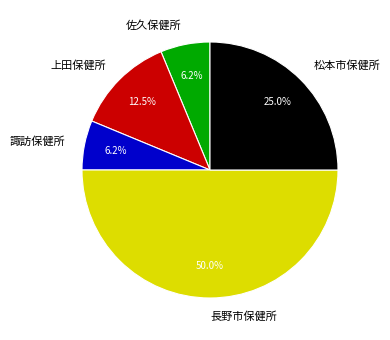

What is the largest slice in the pie chart?

長野市保健所